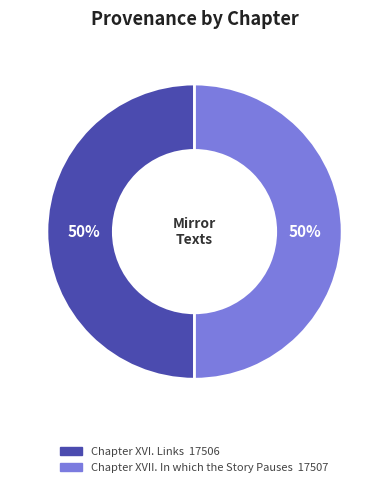

To the nearest percent, what portion does Chapter XVI. Links represent?

50%